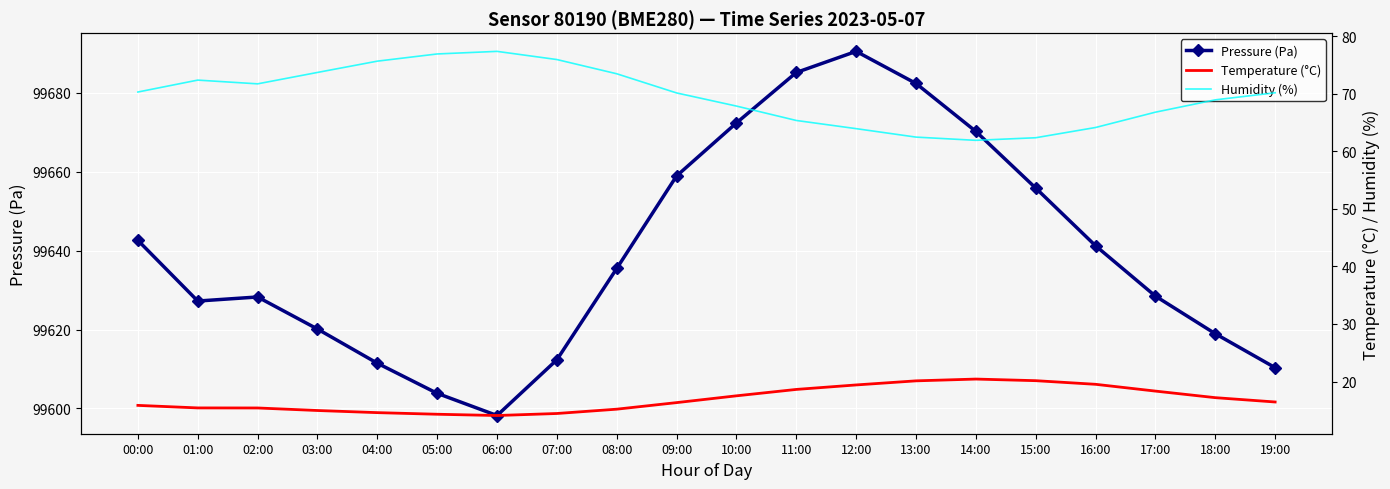

Reading left to right, extract all data points from this chart.

Pressure (Pa): 00:00=99642.6	01:00=99627.2	02:00=99628.2	03:00=99620.1	04:00=99611.5	05:00=99603.8	06:00=99598.2	07:00=99612.3	08:00=99635.5	09:00=99658.9	10:00=99672.3	11:00=99685.1	12:00=99690.5	13:00=99682.3	14:00=99670.2	15:00=99655.8	16:00=99641.2	17:00=99628.5	18:00=99618.9	19:00=99610.3
Temperature (°C): 00:00=15.9	01:00=15.4	02:00=15.4	03:00=15.0	04:00=14.6	05:00=14.3	06:00=14.1	07:00=14.4	08:00=15.2	09:00=16.3	10:00=17.5	11:00=18.6	12:00=19.4	13:00=20.1	14:00=20.4	15:00=20.1	16:00=19.5	17:00=18.3	18:00=17.2	19:00=16.4
Humidity (%): 00:00=70.3	01:00=72.3	02:00=71.7	03:00=73.7	04:00=75.6	05:00=76.9	06:00=77.3	07:00=75.9	08:00=73.5	09:00=70.1	10:00=67.8	11:00=65.3	12:00=63.9	13:00=62.5	14:00=61.9	15:00=62.3	16:00=64.1	17:00=66.8	18:00=68.9	19:00=70.2